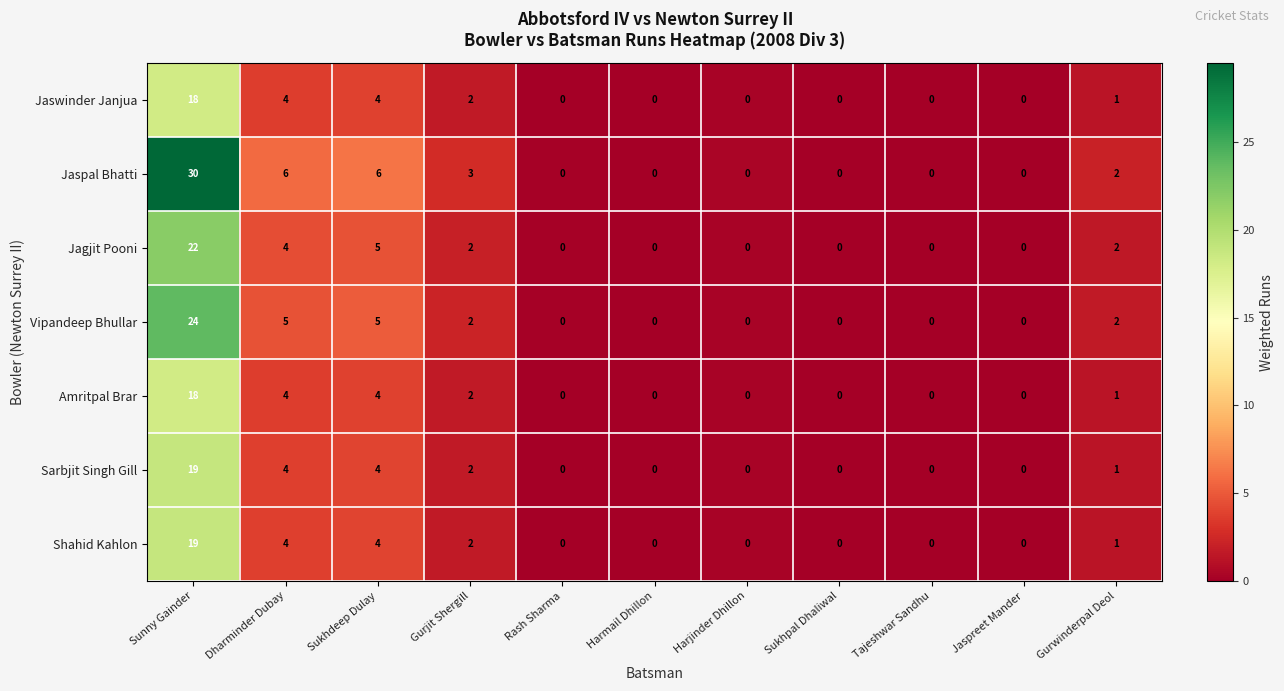

What is the sum of all Jaswinder Janjua values?

29